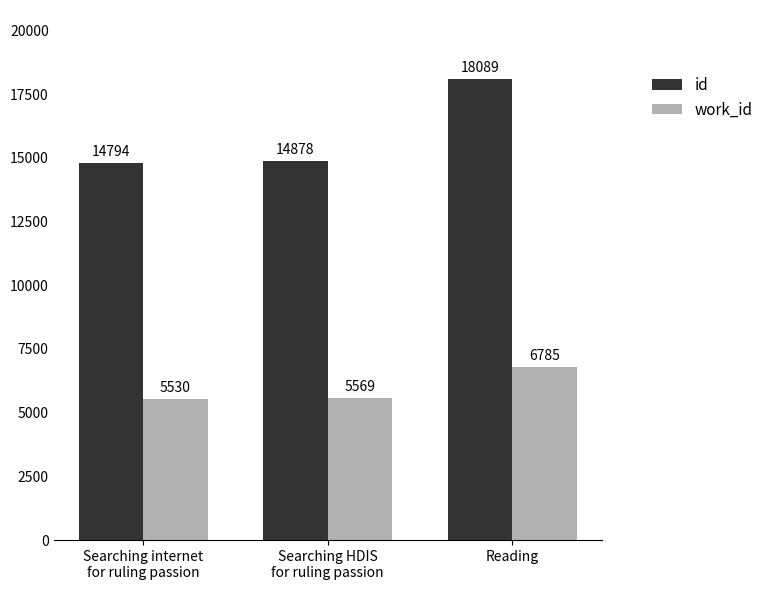

Which category has the lowest value in the id series?

Searching internet
for ruling passion